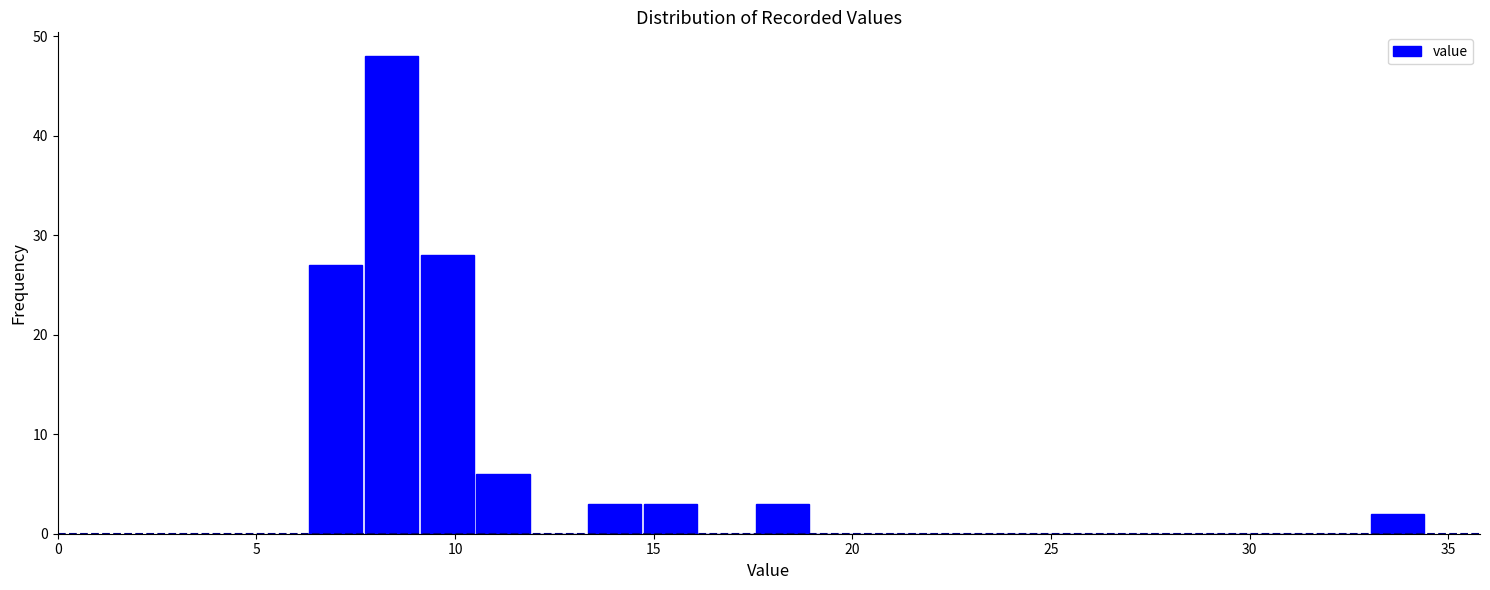

Read against the x-axis, roughly where is the centre of the tallest bar?

8.5